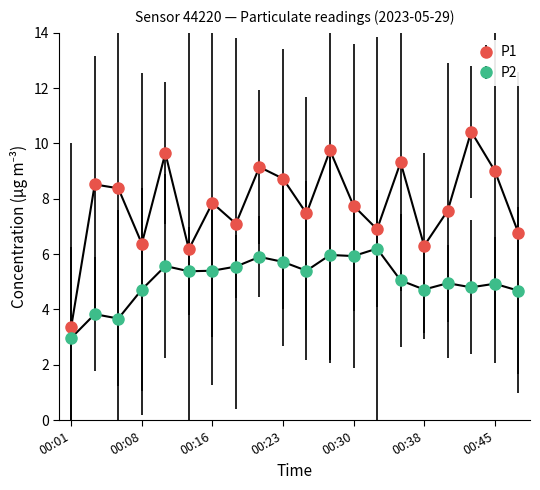

True or false: P1 and P2 cross at least once.

False